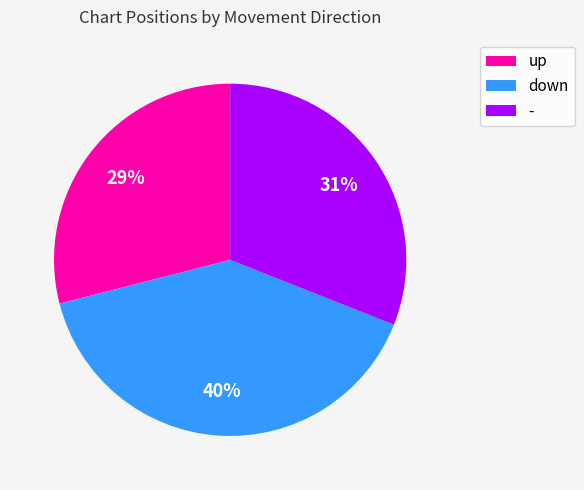

What percentage is the up slice, to the nearest percent?

29%